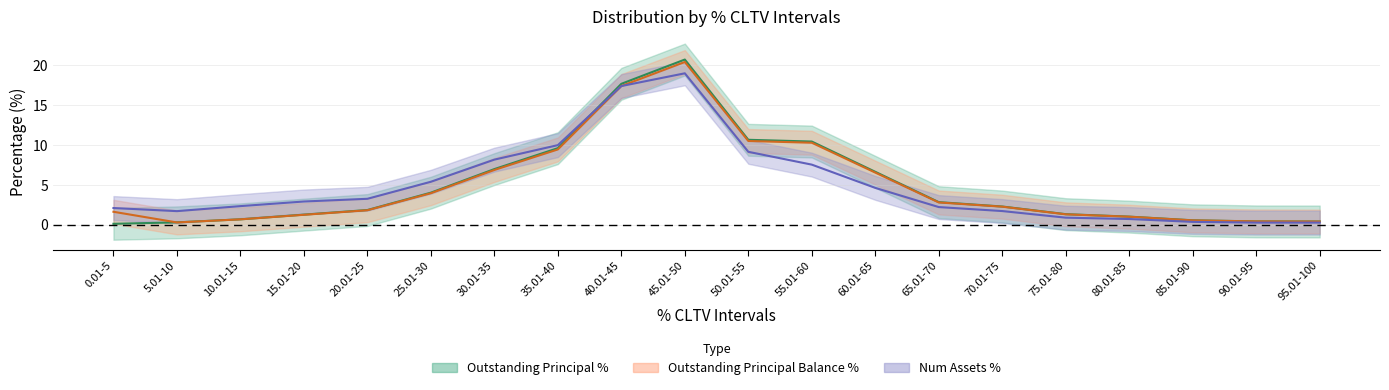

Reading left to right, extract all data points from this chart.

Outstanding Principal Balance %: 1.6	0.3	0.7	1.2	1.8	3.9	6.9	9.4	17.4	20.4	10.5	10.3	6.5	2.8	2.2	1.3	1.0	0.5	0.4	0.4
Outstanding Principal %: 0.1	0.3	0.7	1.2	1.8	4.0	7.0	9.6	17.7	20.7	10.7	10.4	6.6	2.8	2.3	1.3	1.0	0.5	0.4	0.4
Num Assets %: 2.1	1.7	2.3	2.9	3.2	5.4	8.2	10.0	17.4	19.0	9.1	7.5	4.6	2.2	1.7	0.9	0.7	0.3	0.2	0.2